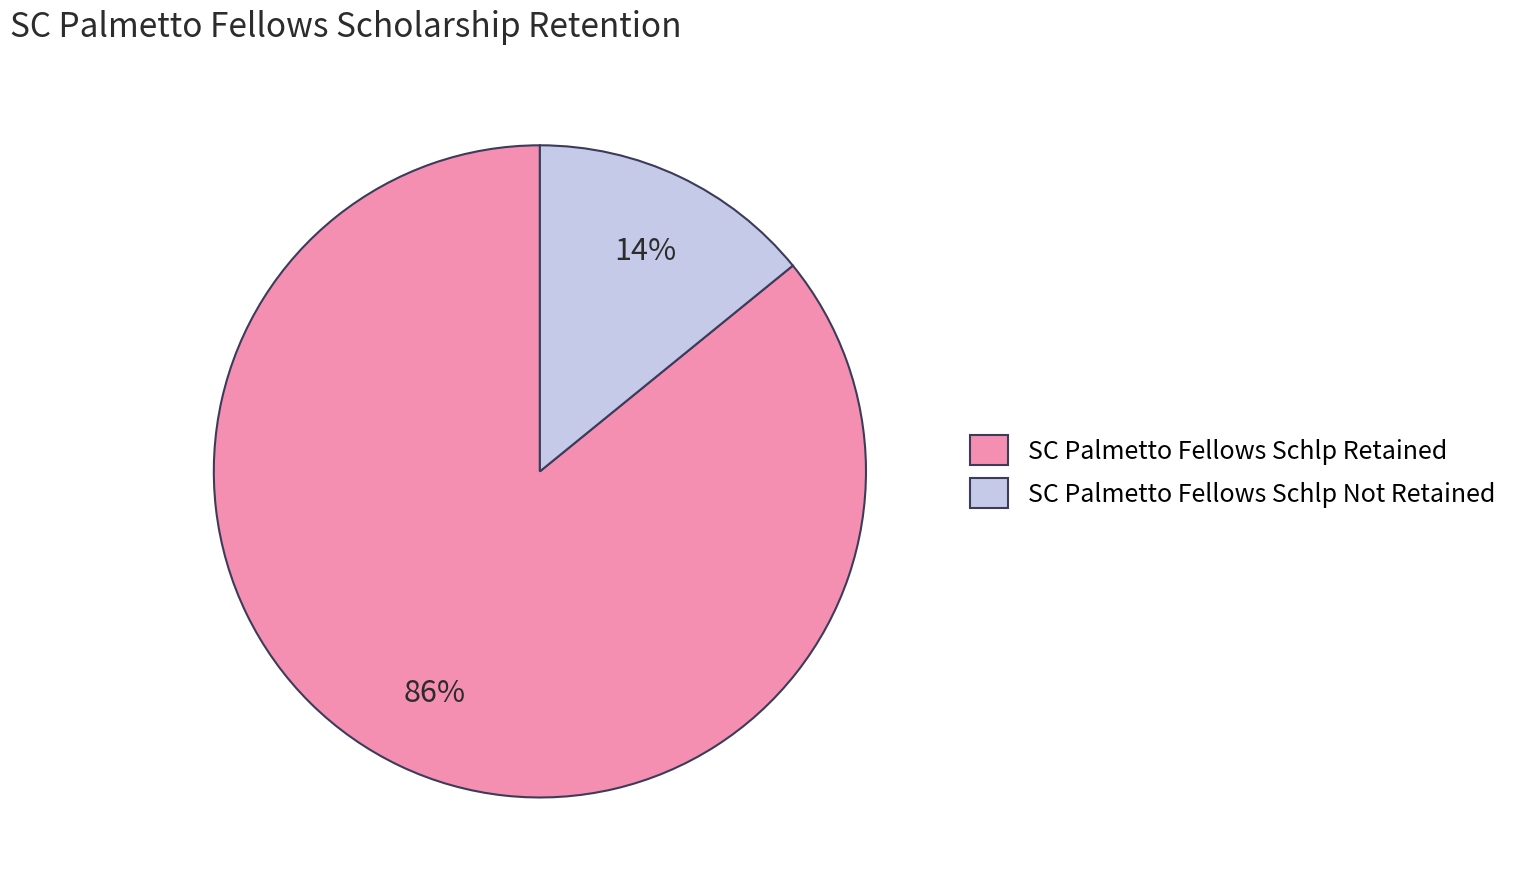

Which category has the biggest portion of the pie?

SC Palmetto Fellows Schlp Retained